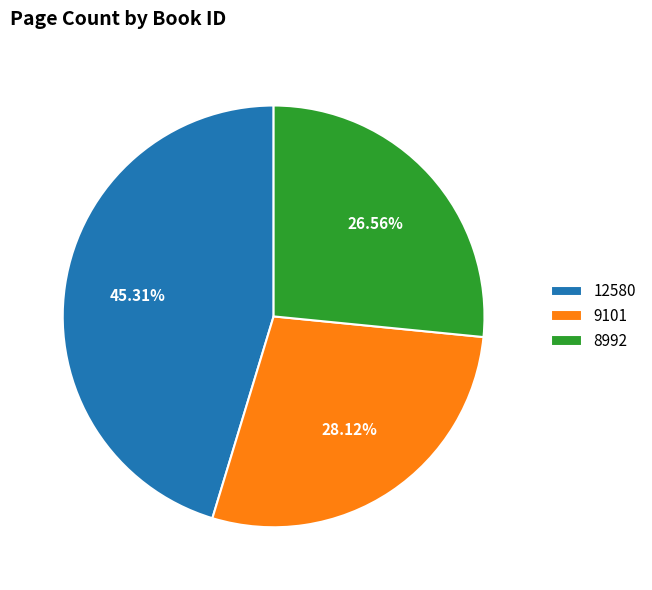

To the nearest percent, what portion does 9101 represent?

28%